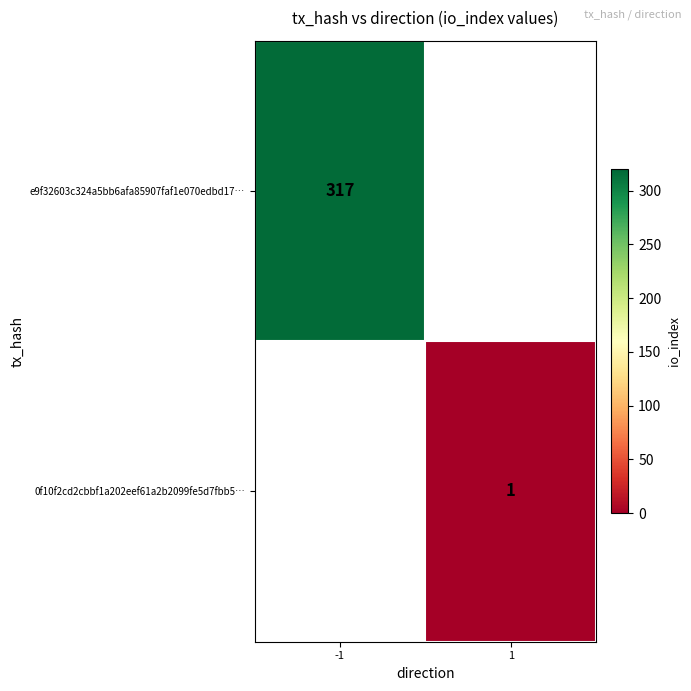

Is it true that e9f32603c324a5bb6afa85907faf1e070edbd17… equals 135 at -1?

False